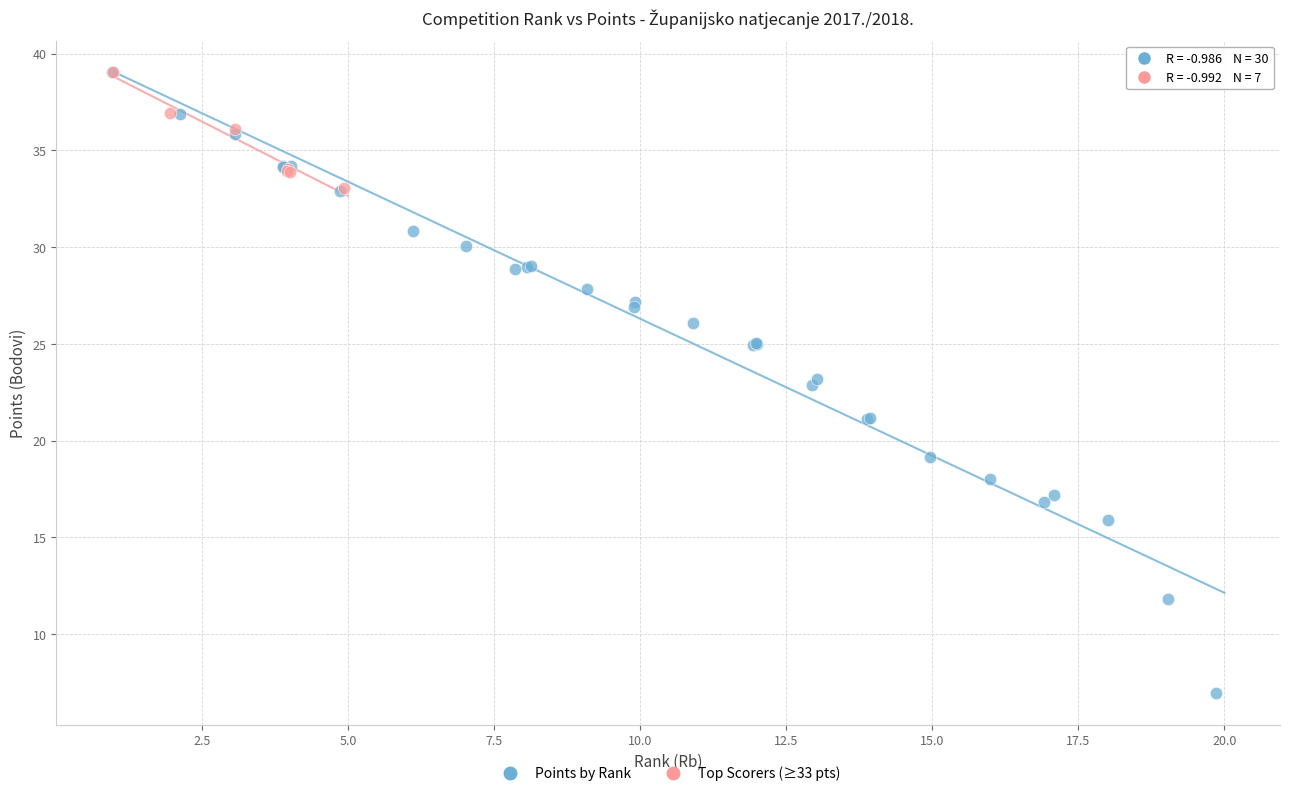

Which series has the largest Y range (max minus min)?

Points by Rank